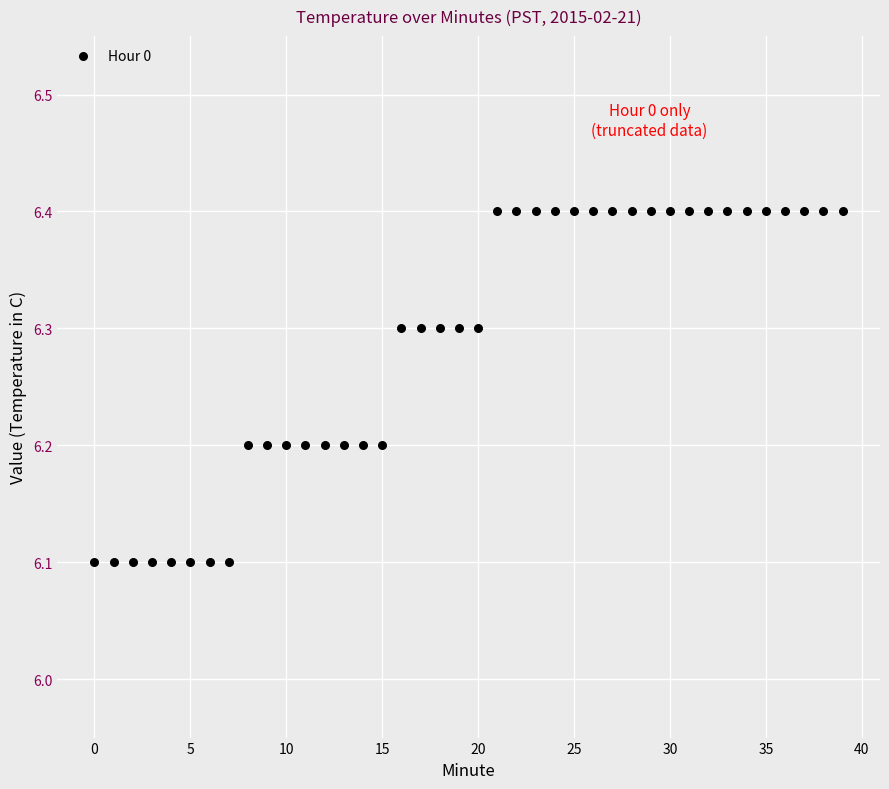

What is the range of Y values (max minus min)?

0.3